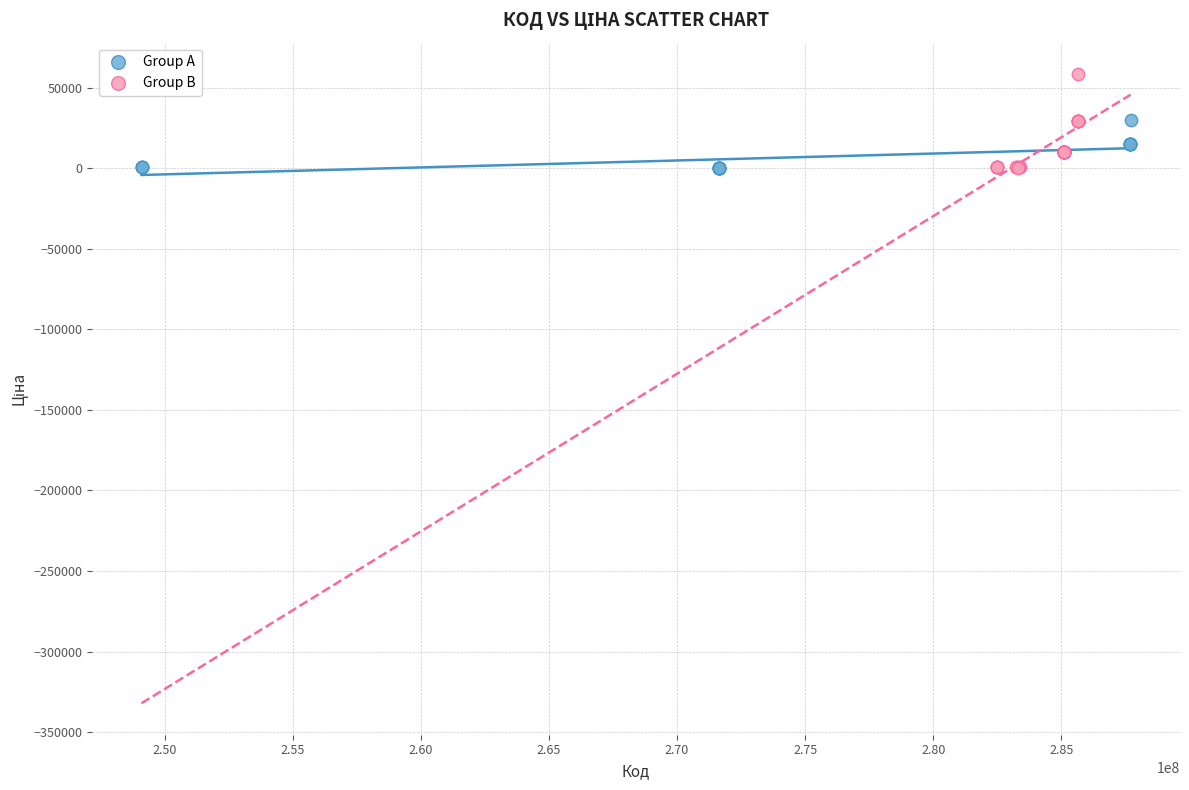

What are all the series names shown in the legend?

Group A, Group B